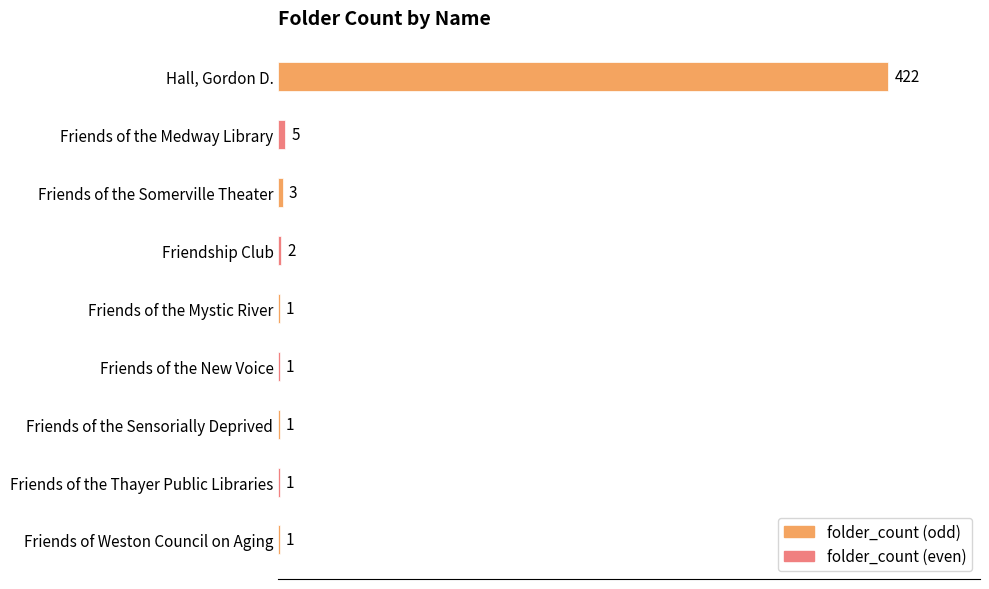

Between Friends of the Mystic River and Hall, Gordon D., which is larger?

Hall, Gordon D.